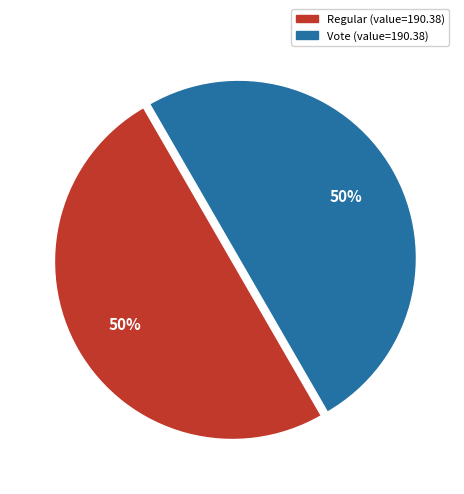

True or false: Regular accounts for 50% of the total.

True